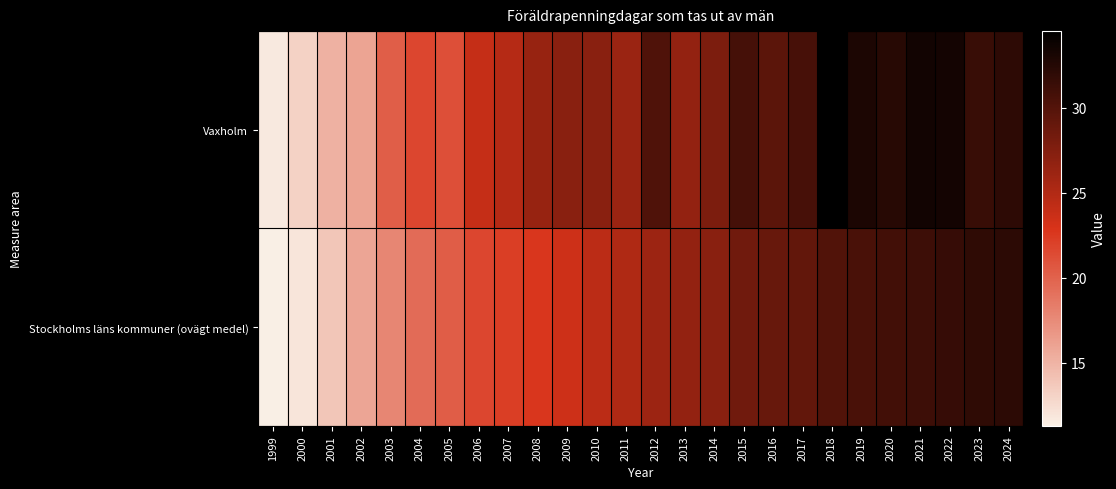

Reading right to left, extract all data points from this chart.

Vaxholm: 2024=32.0	2023=31.5	2022=33.4	2021=33.5	2020=32.4	2019=32.9	2018=34.5	2017=30.6	2016=29.5	2015=30.7	2014=27.8	2013=26.6	2012=30.2	2011=26.2	2010=27.2	2009=27.1	2008=26.4	2007=24.8	2006=24.0	2005=21.1	2004=21.7	2003=20.2	2002=16.0	2001=15.2	2000=13.1	1999=11.7
Stockholms läns kommuner (ovägt medel): 2024=32.1	2023=31.9	2022=31.6	2021=31.2	2020=30.9	2019=30.6	2018=30.1	2017=29.2	2016=28.9	2015=28.5	2014=27.1	2013=26.5	2012=26.1	2011=25.1	2010=24.5	2009=23.5	2008=22.6	2007=22.2	2006=21.7	2005=20.3	2004=19.4	2003=17.8	2002=15.9	2001=13.8	2000=12.0	1999=11.3